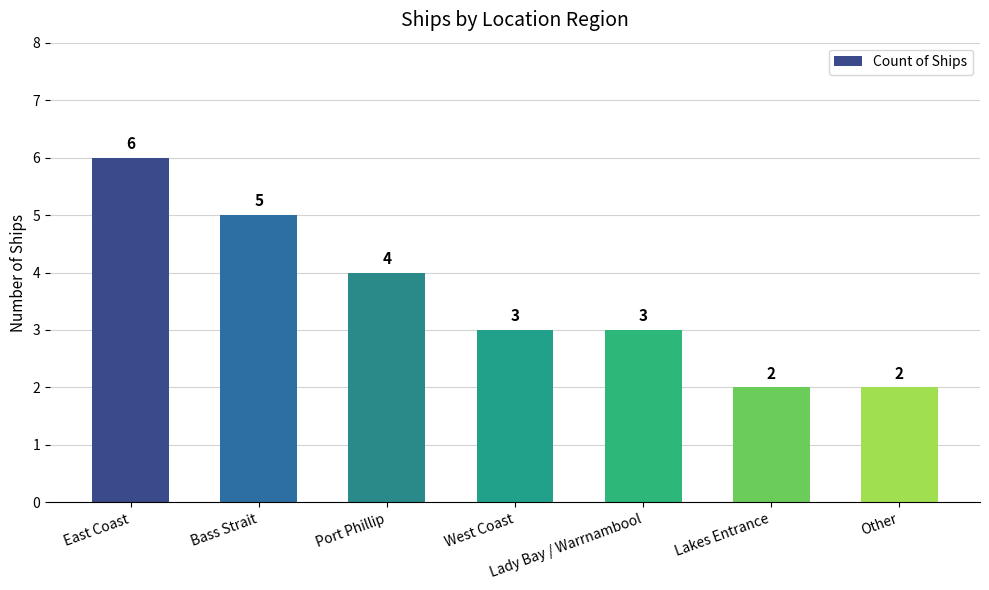

What is the sum of the values at Other and Lady Bay / Warrnambool?

5